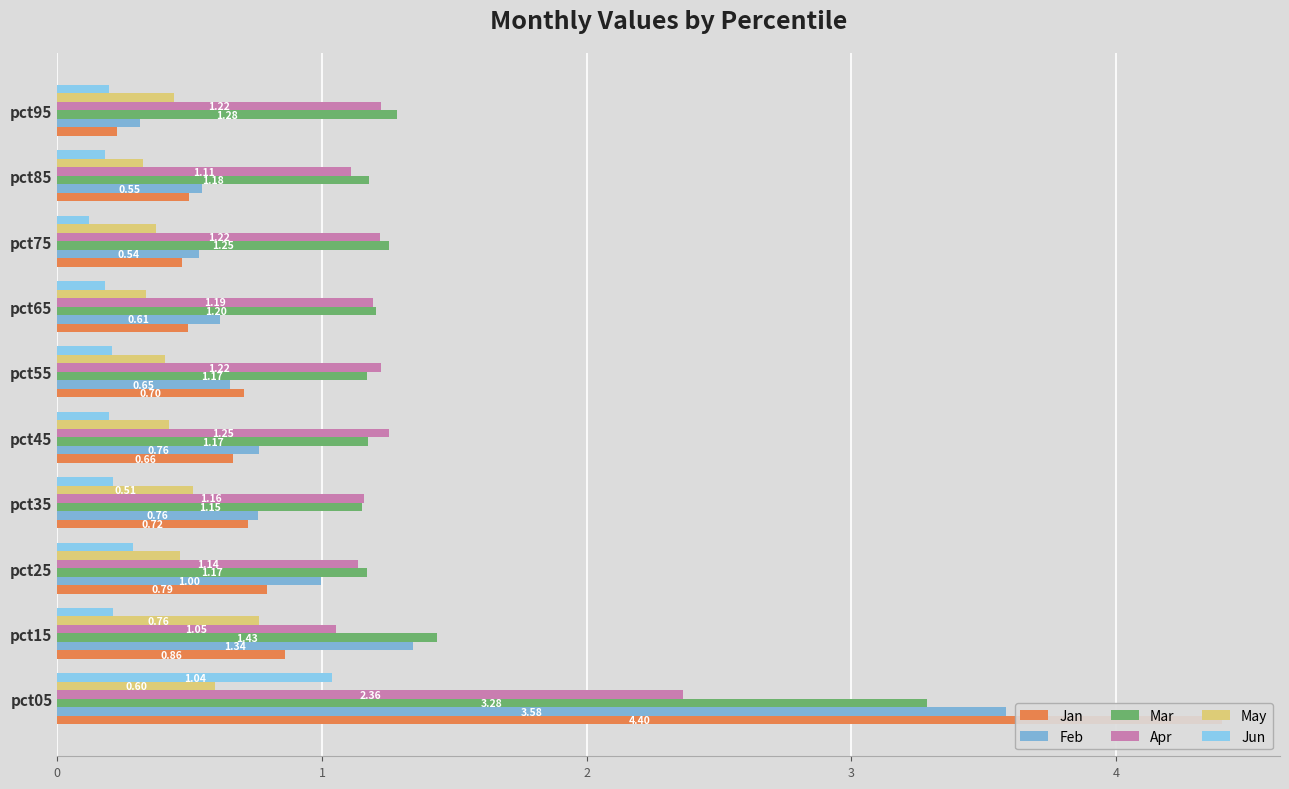

Which series changed the most between pct65 and pct75?

Feb